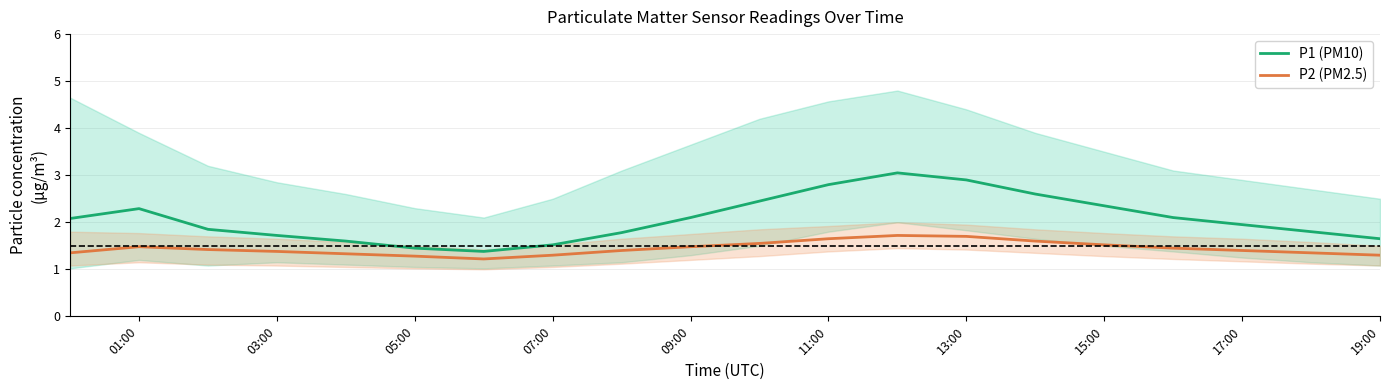

Is this an area chart (filled region under the line)?

No